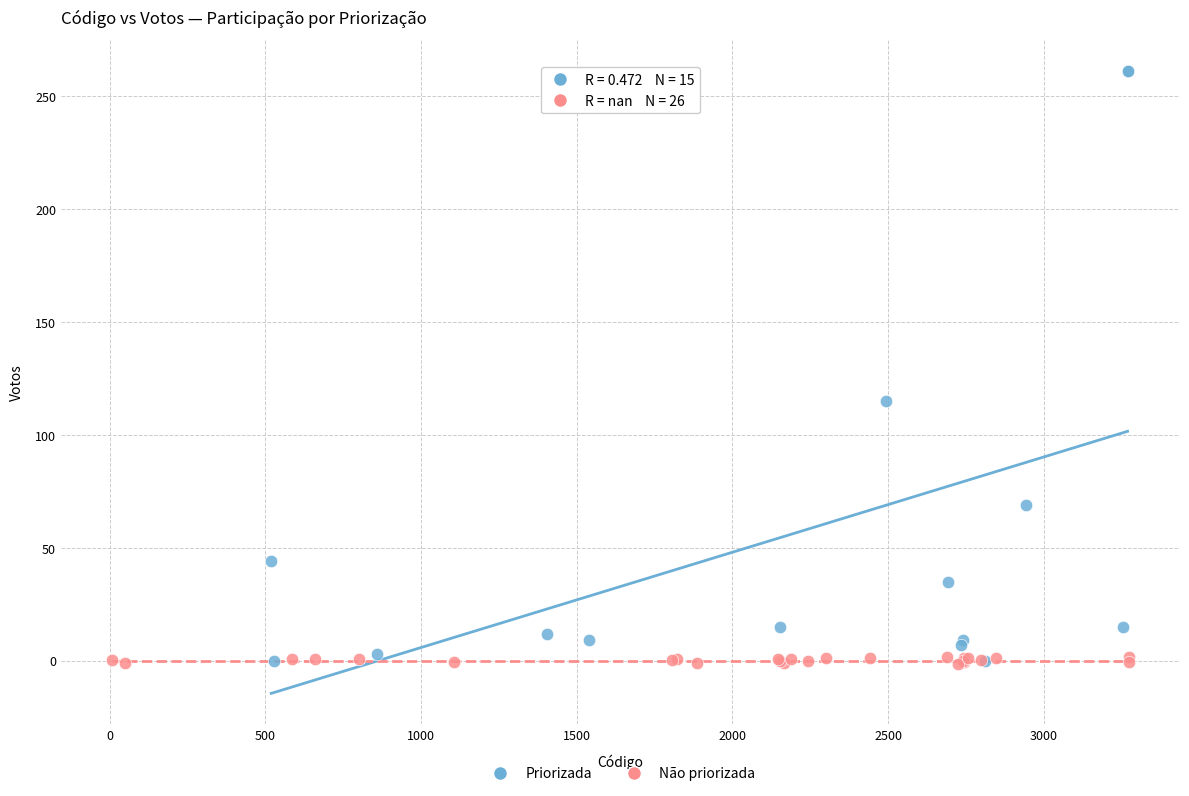

Which series reaches the maximum Y coordinate?

Priorizada